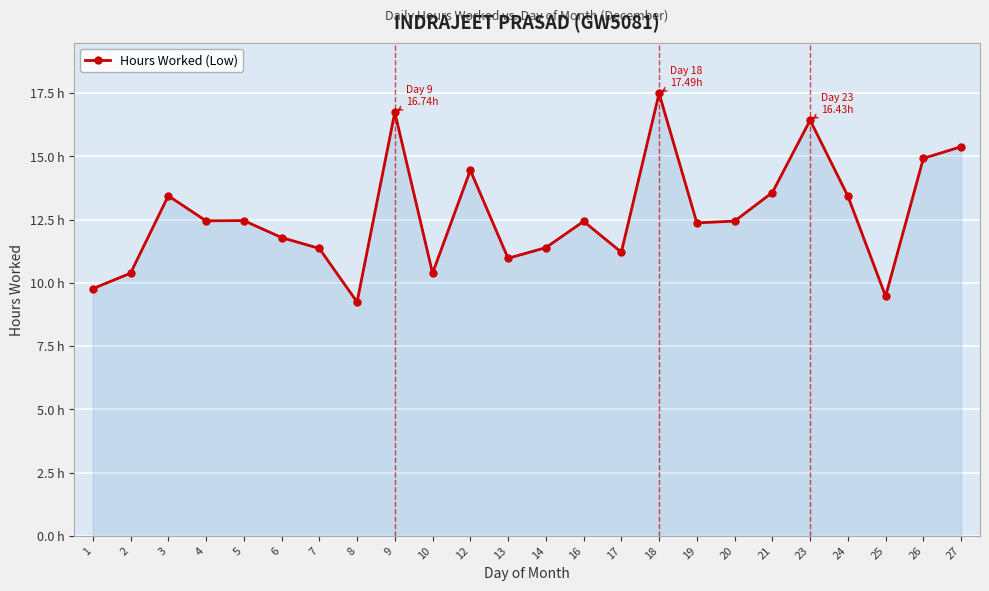

Rank the categories by value from highest to lowest.

18, 9, 23, 27, 26, 12, 21, 3, 24, 5, 4, 20, 16, 19, 6, 14, 7, 17, 13, 2, 10, 1, 25, 8